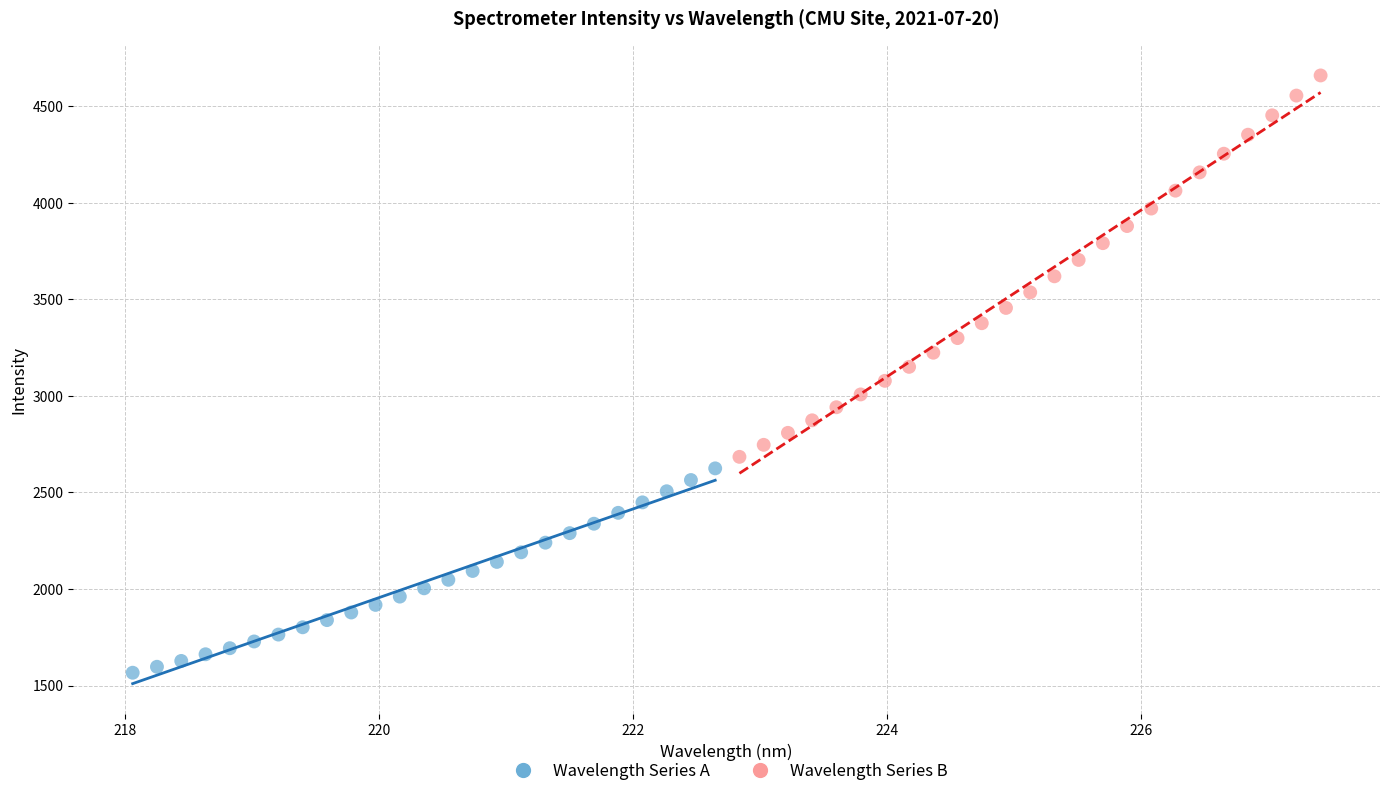

What are all the series names shown in the legend?

Wavelength Series A, Wavelength Series B